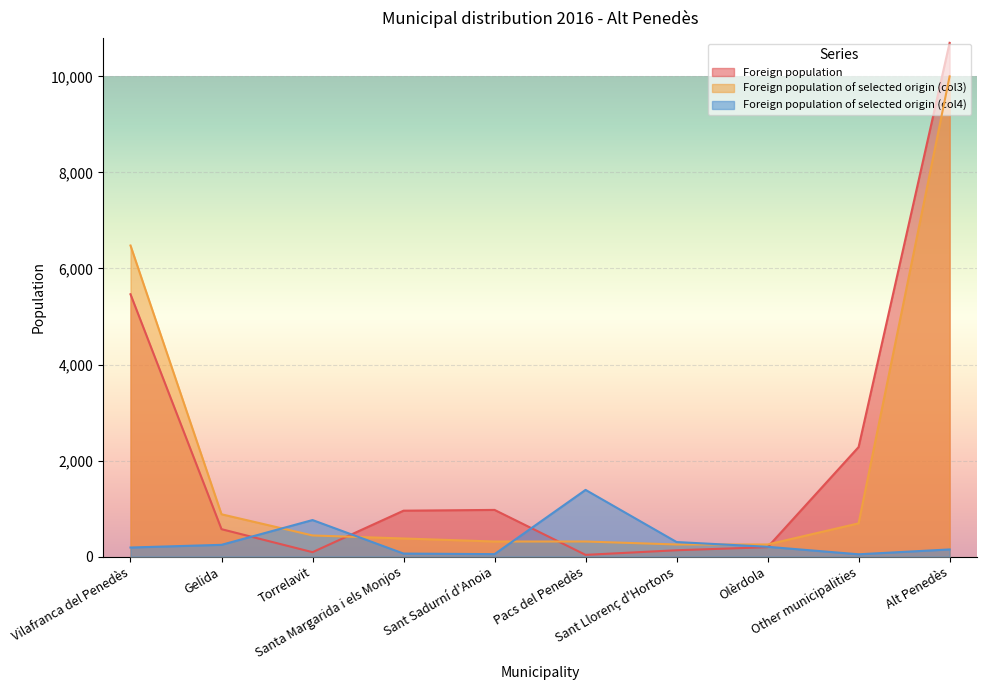

Rank the series at Olèrdola from lowest to highest value.

Foreign population, Foreign population of selected origin (col4), Foreign population of selected origin (col3)